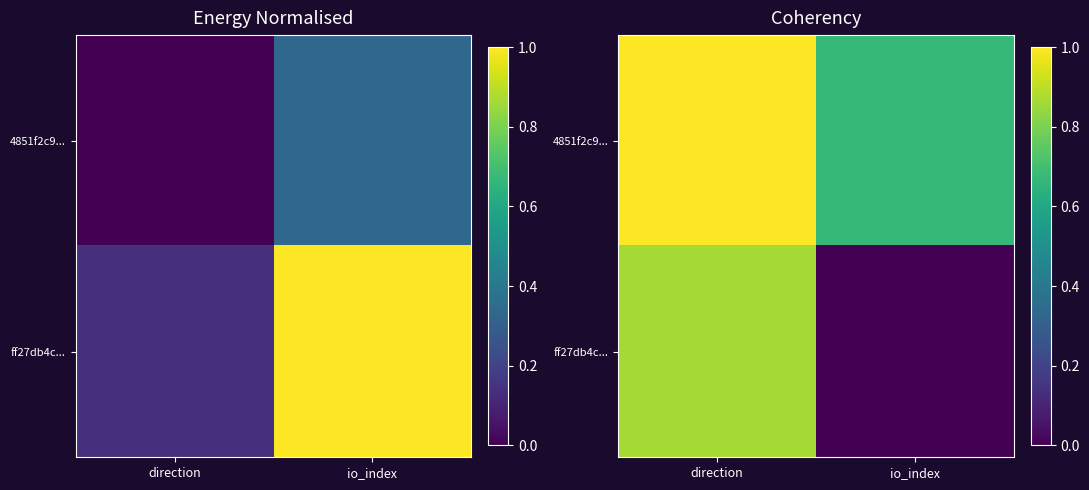

What is the difference between the ff27db4c... values at direction and io_index?

0.9